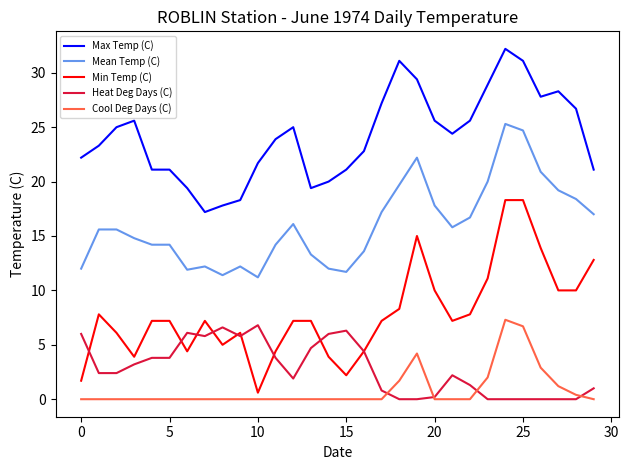

List the series in order of their peak value, lowest first.

Heat Deg Days (C), Cool Deg Days (C), Min Temp (C), Mean Temp (C), Max Temp (C)